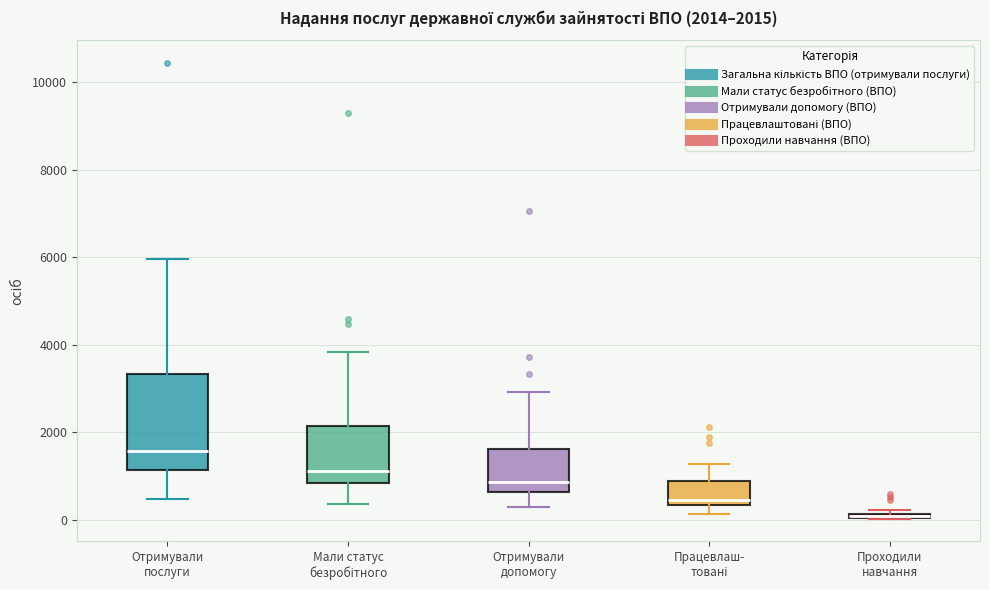

Comparing the boxes themselves (not the whiskers), which one is the tallest?

Отримували послуги